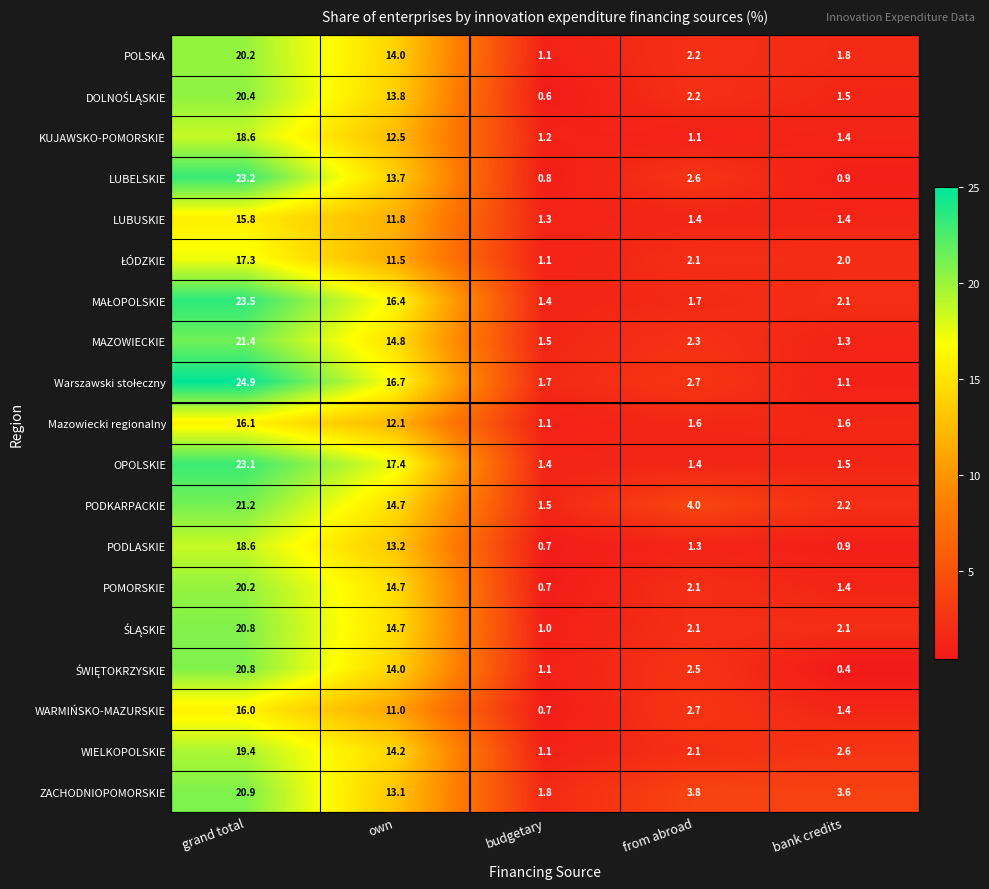

What is the spread (max minus min) of values at bank credits?

3.2